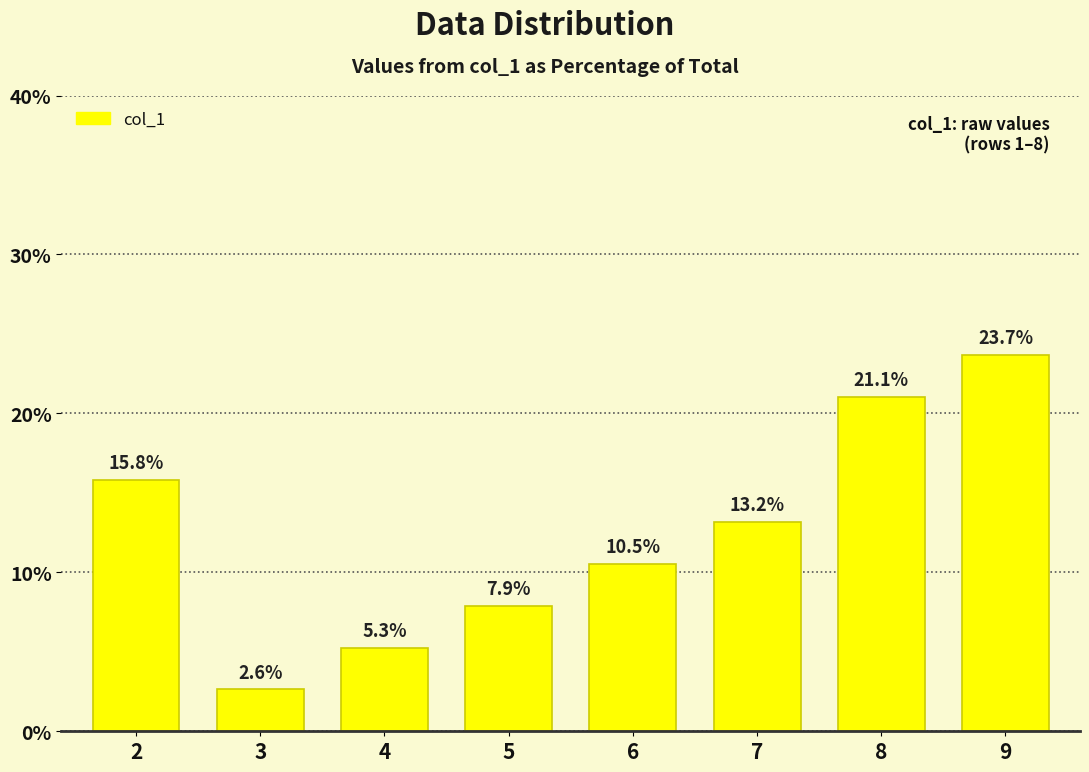

Are the bars grouped side by side (vs. stacked)?

No